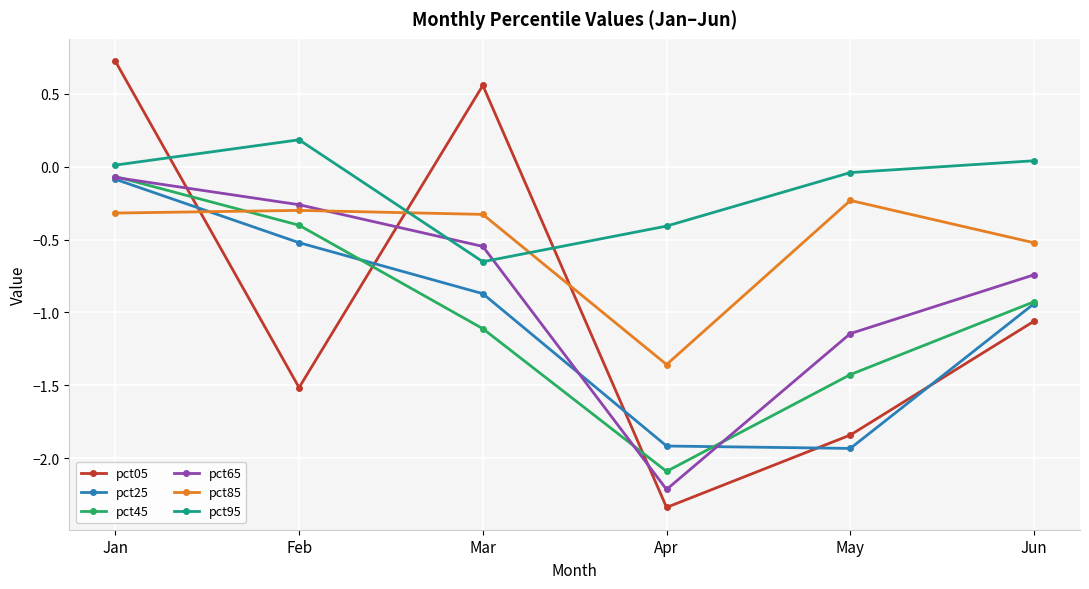

At which label does pct85 reach its minimum?

Apr